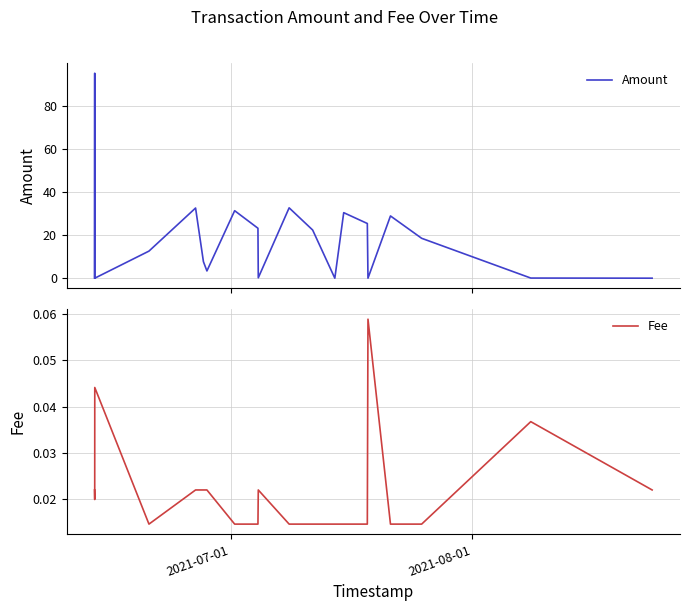

What are all the series names shown in the legend?

Amount, Fee